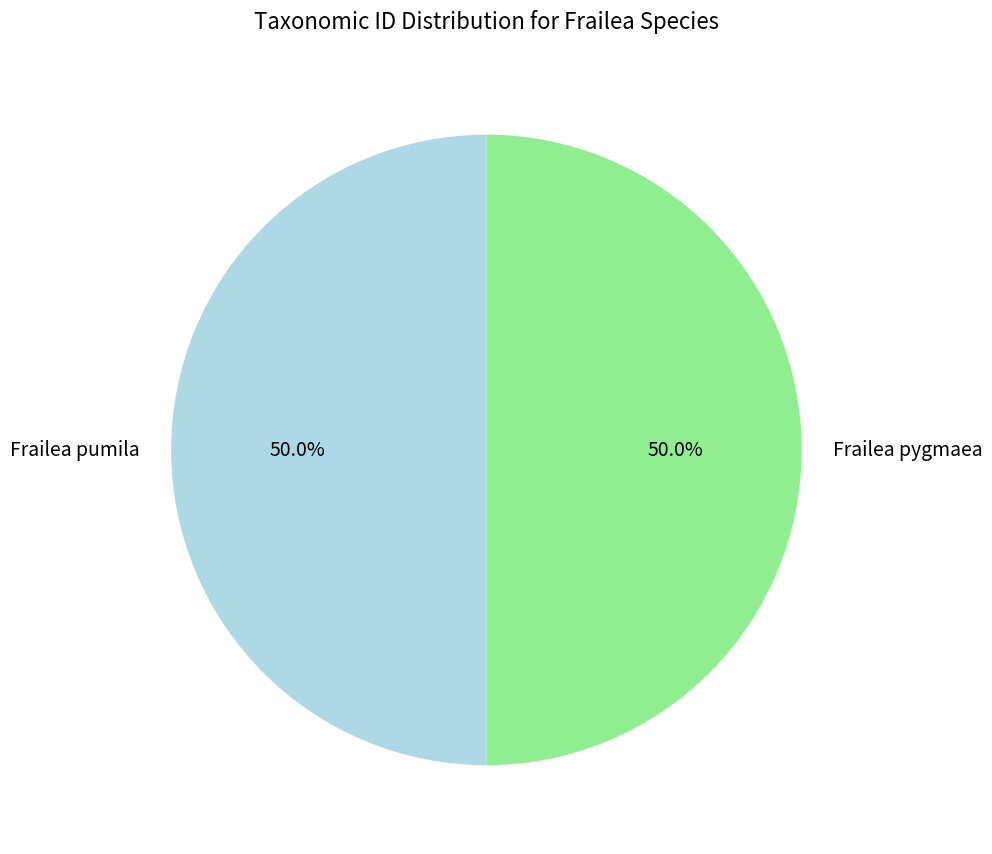

True or false: Frailea pumila accounts for 50% of the total.

True